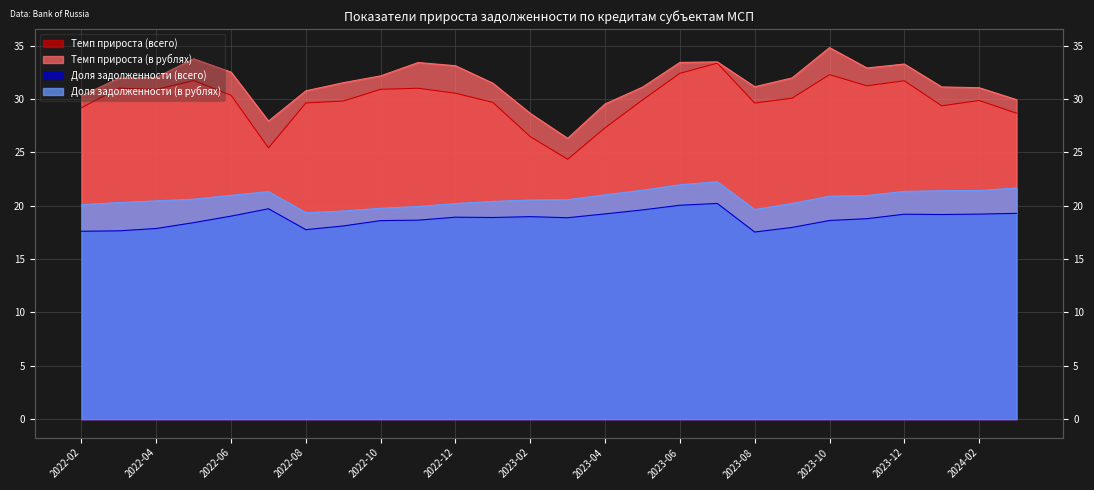

True or false: Доля задолженности (в рублях) and Темп прироста (в рублях) intersect in this chart.

False